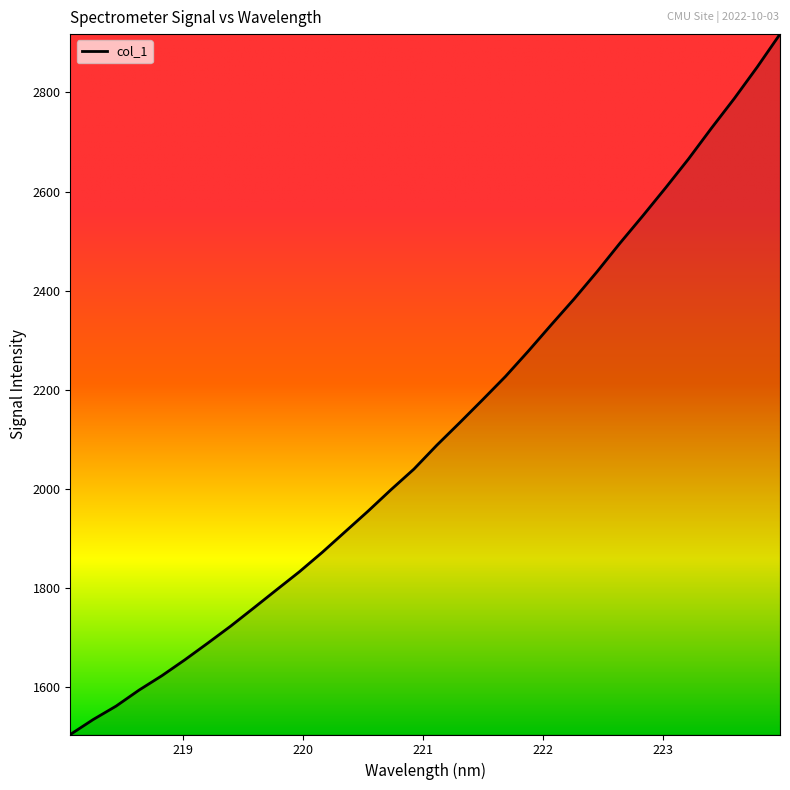

Where is the data nearest to the value 2211?

221.6902